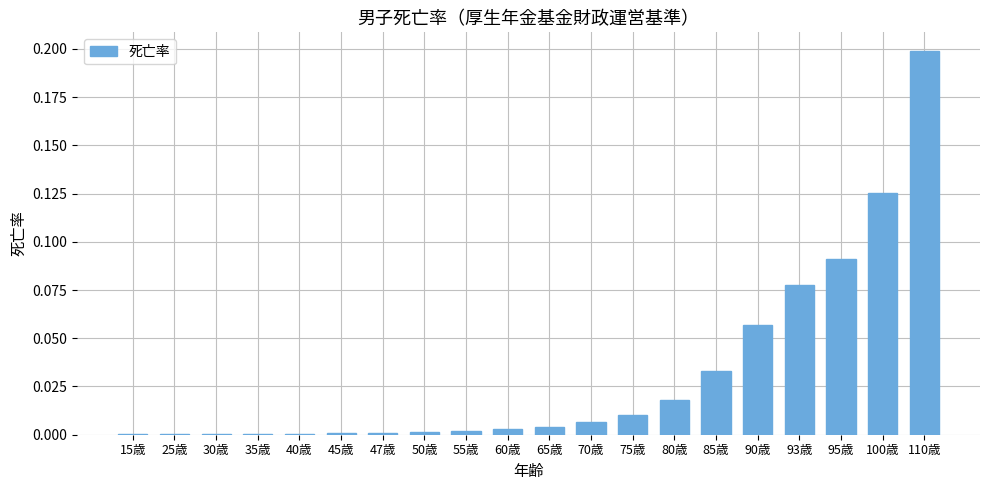

The chart shows a value of 0.0 at 93歳. True or false?

False